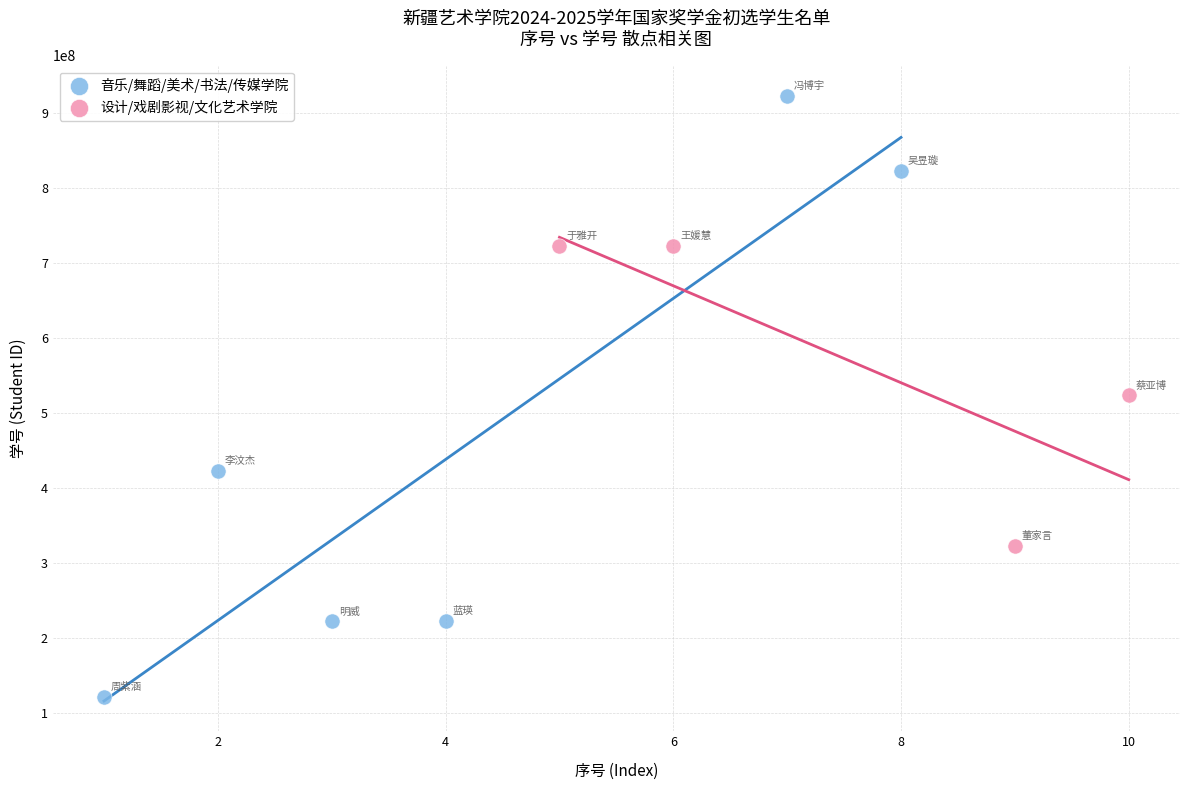

Which series has the largest Y range (max minus min)?

音乐/舞蹈/美术/书法/传媒学院